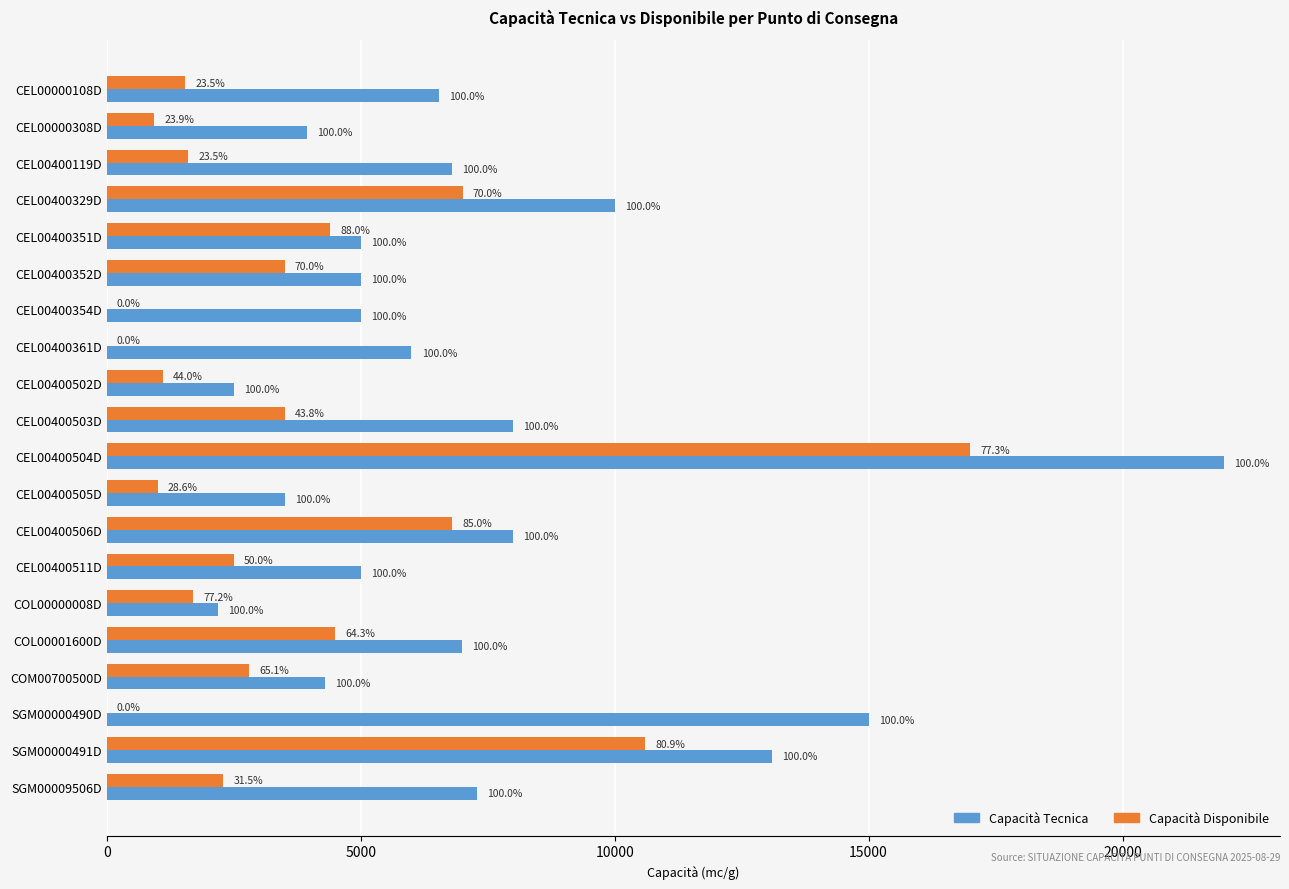

What are all the series names shown in the legend?

Capacità Tecnica, Capacità Disponibile